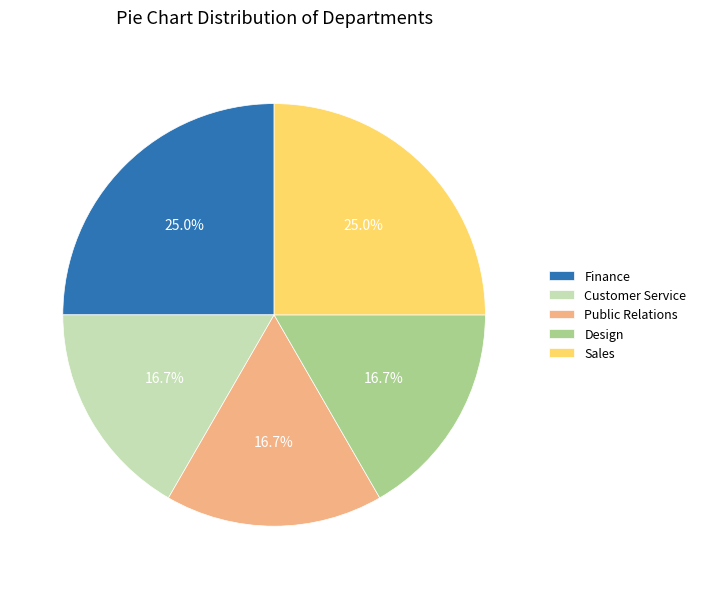

What is the total percentage of Finance and Public Relations?

41.7%